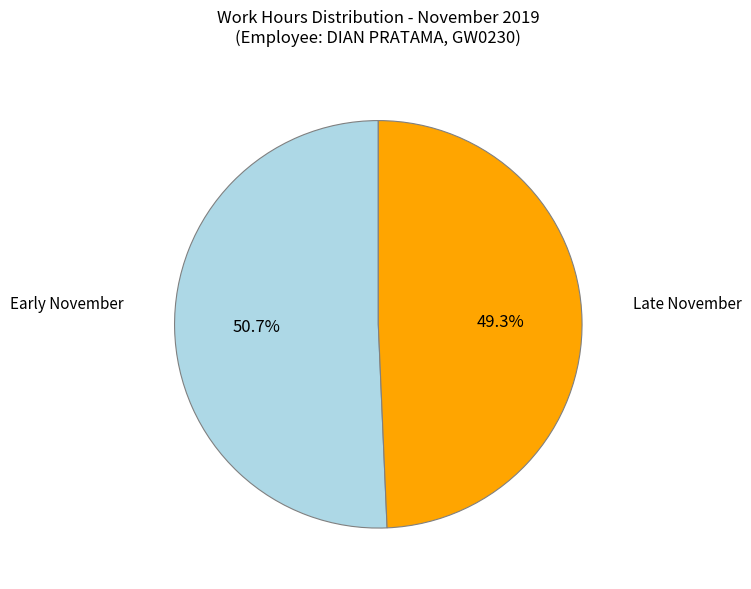

Approximately how many times larger is the value at Early November compared to Late November?

1.0